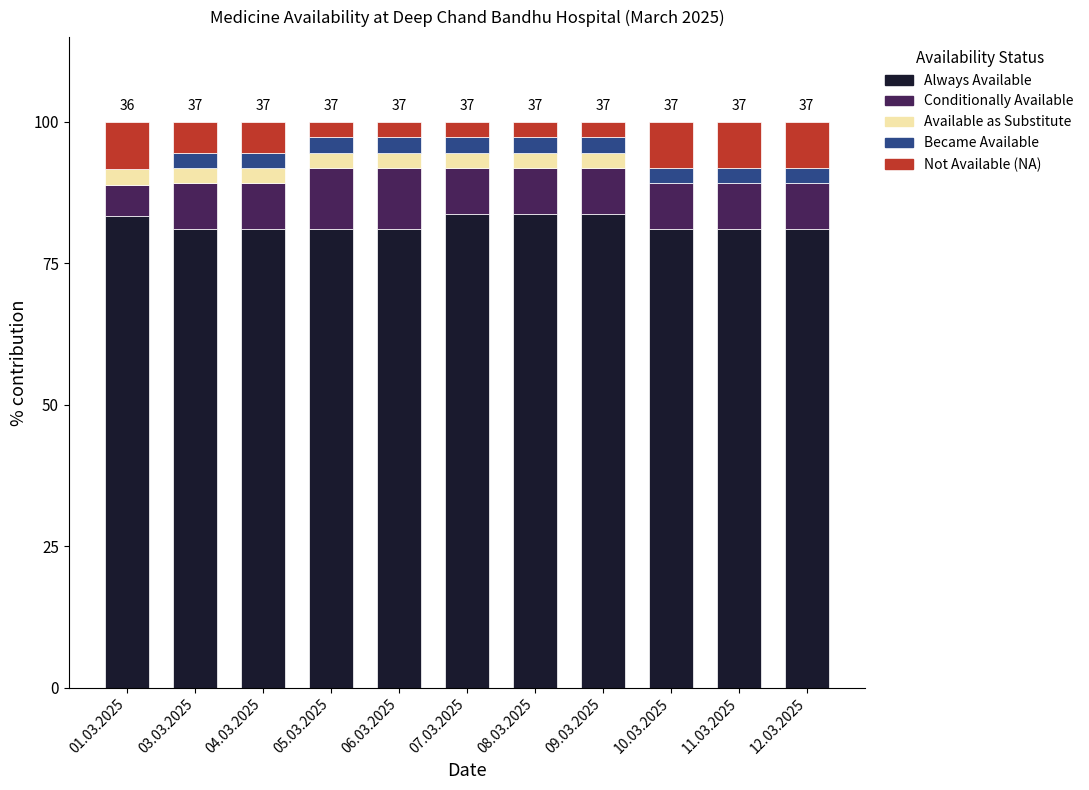

True or false: Always Available has a value of 45.1 at 10.03.2025.

False